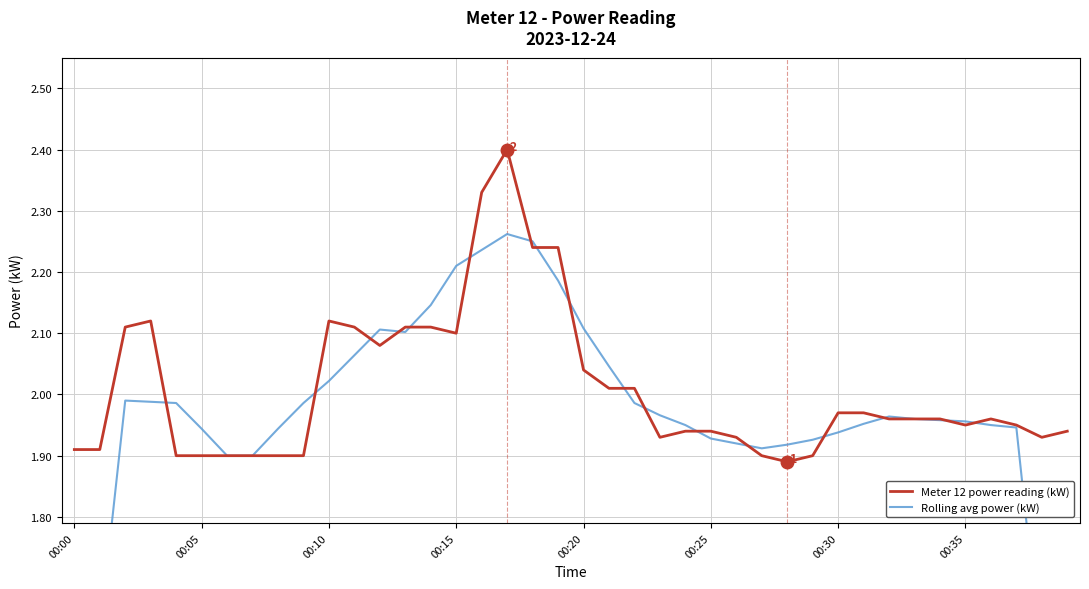

List the series in order of their overall mean, highest first.

Meter 12 power reading (kW), Rolling avg power (kW)